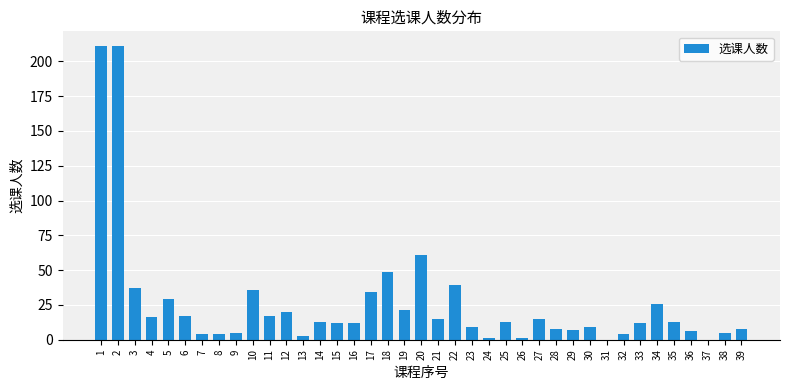

What is the greatest value displayed?

211